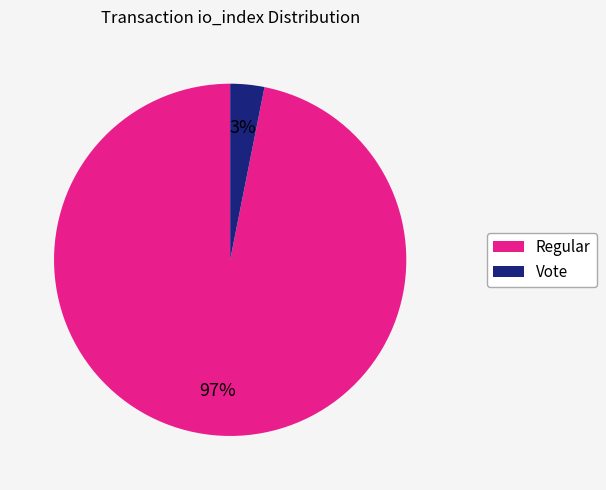

Rank the categories by value from lowest to highest.

Vote, Regular